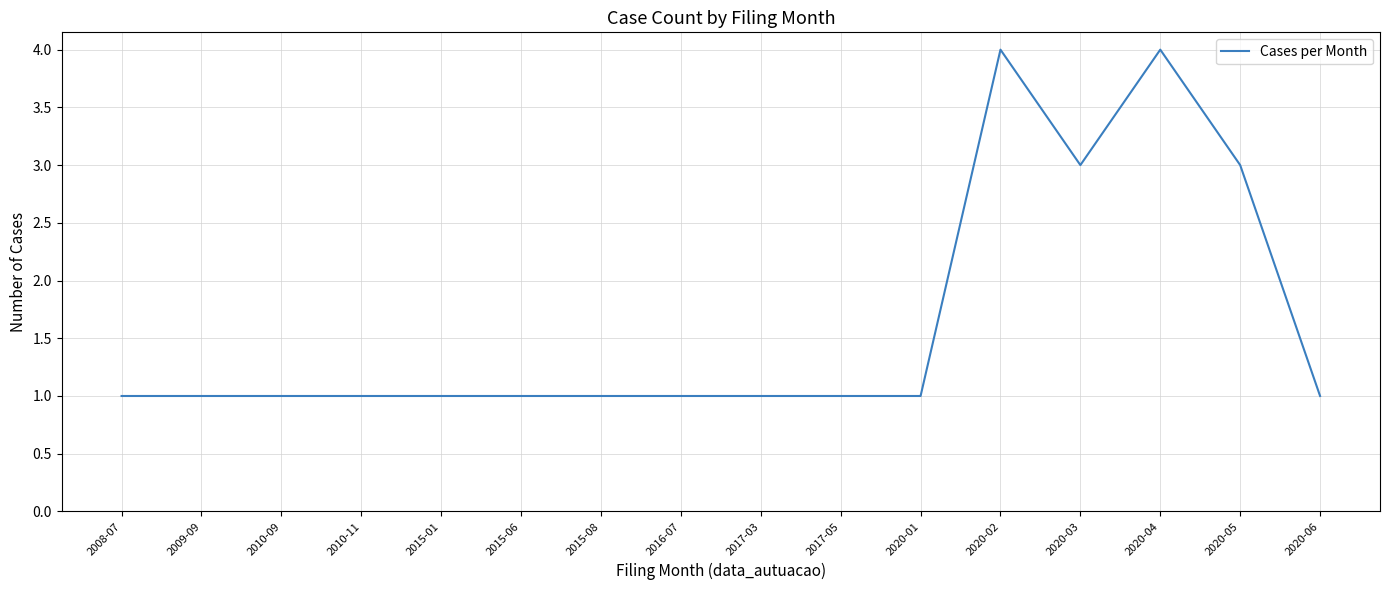

Reading left to right, extract all data points from this chart.

1	1	1	1	1	1	1	1	1	1	1	4	3	4	3	1